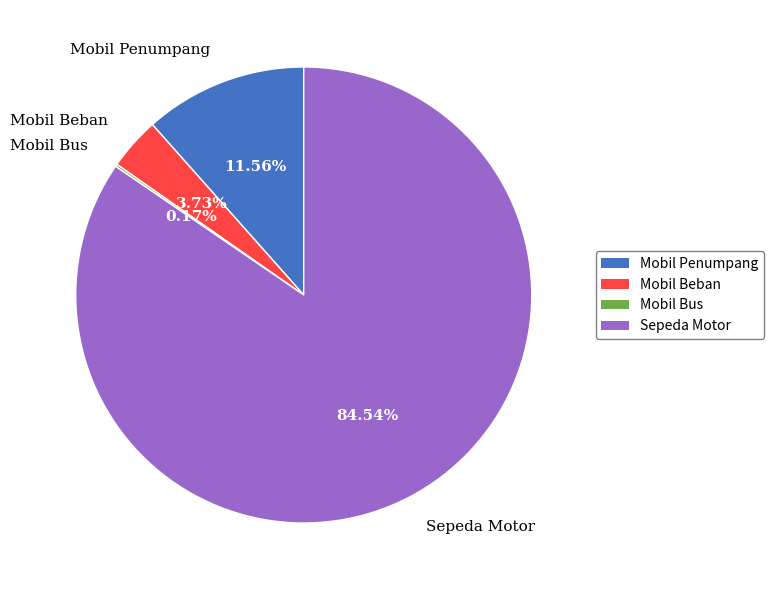

To the nearest percent, what is the difference between the largest and smallest slice percentages?

84%